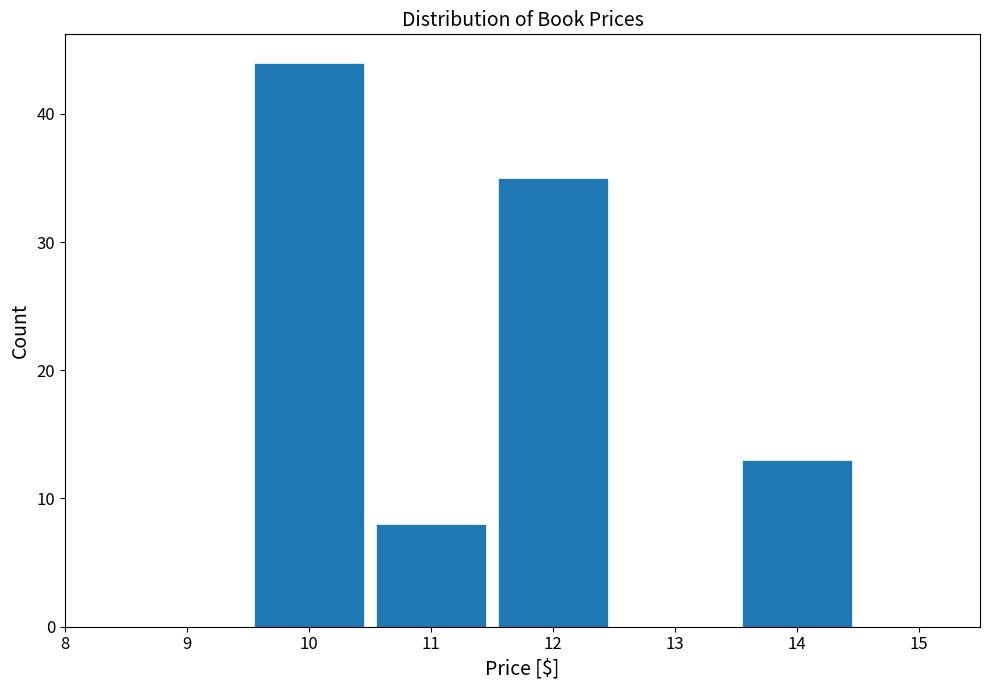

Reading left to right, transcribe this chart: for each bar, give the range it covers on the x-axis and its height. The values are not printed on the chart, so give them approximately, as read against the axis.

8.5 to 9.5: 0
9.5 to 10.5: 44
10.5 to 11.5: 8
11.5 to 12.5: 35
12.5 to 13.5: 0
13.5 to 14.5: 13